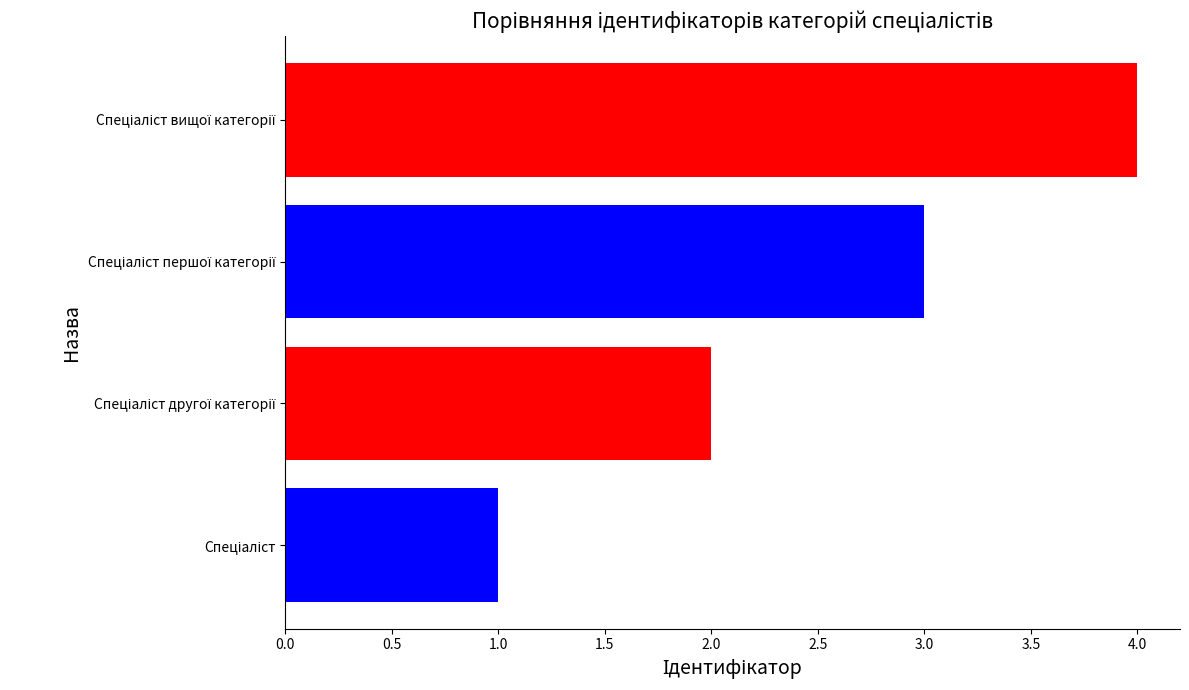

What is the sum of all values?

10